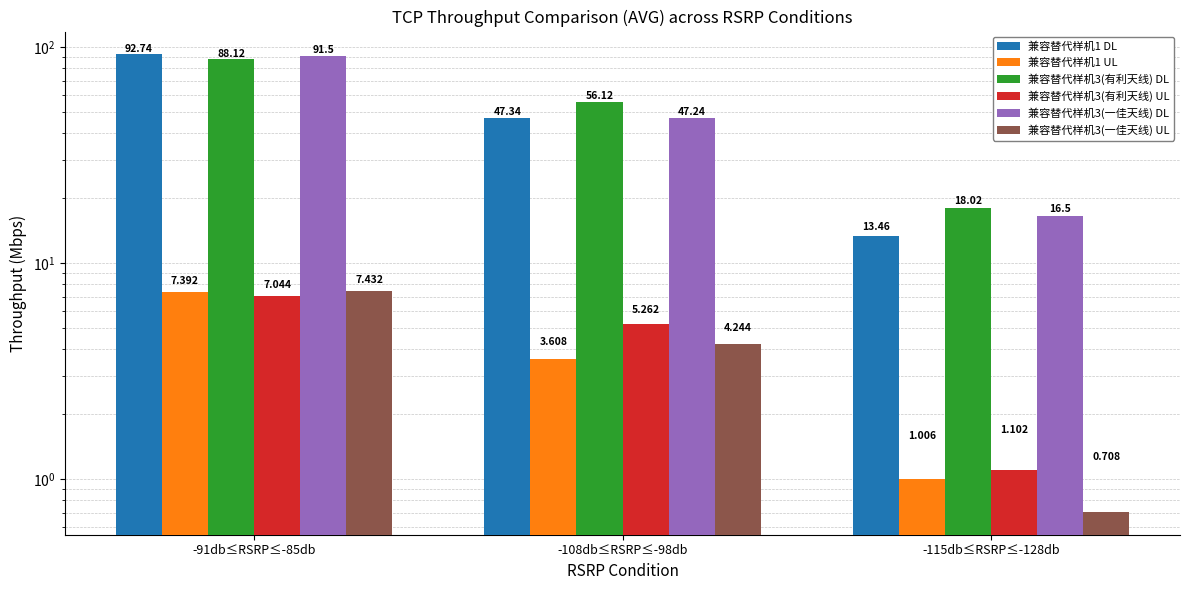

At how many categories does at least one series exceed 27?

2